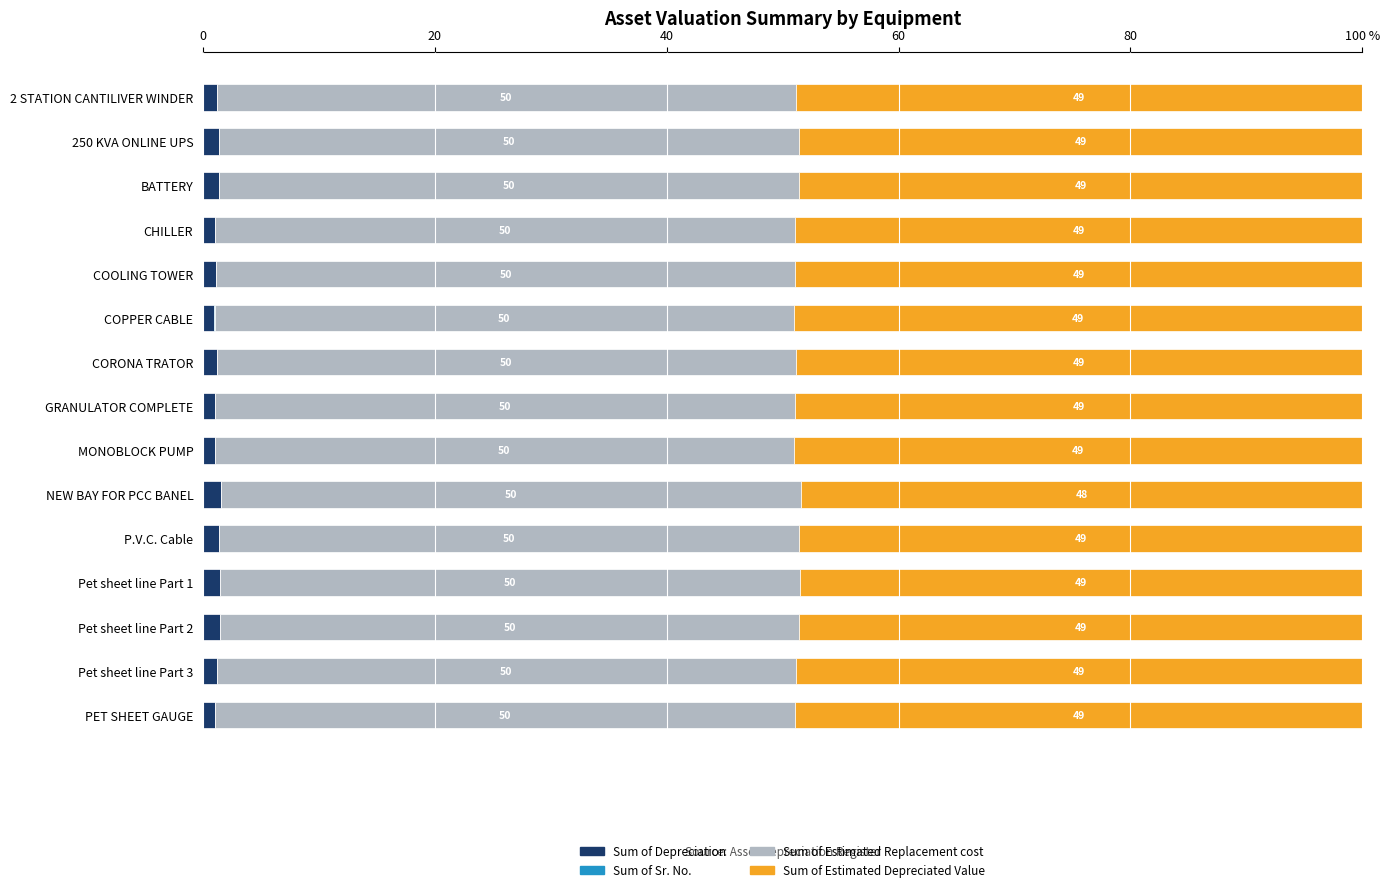

What are all the series names shown in the legend?

Sum of Depreciation, Sum of Sr. No., Sum of Estimated Replacement cost, Sum of Estimated Depreciated Value